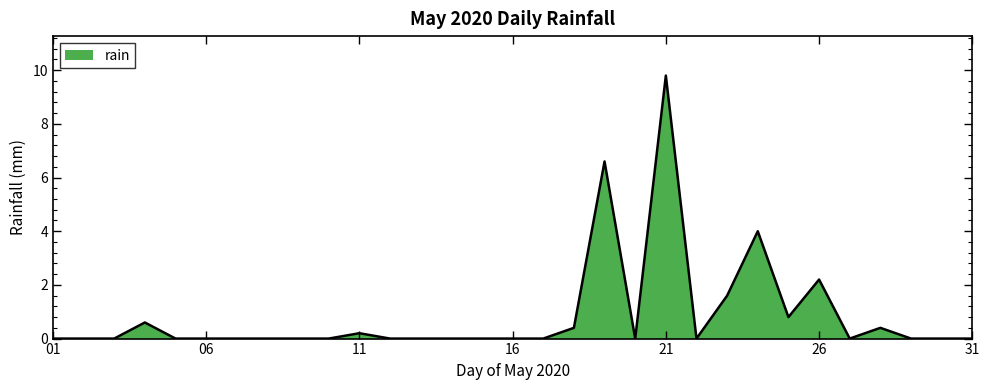

What is the sum of all values?

26.6